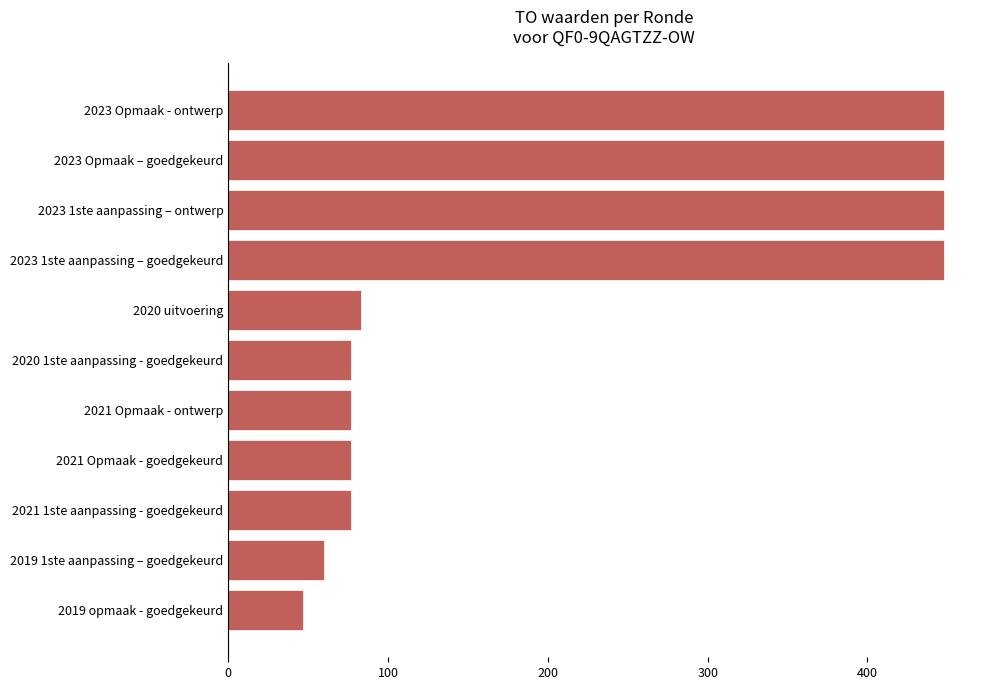

Between 2019 1ste aanpassing – goedgekeurd and 2023 1ste aanpassing – goedgekeurd, which is larger?

2023 1ste aanpassing – goedgekeurd